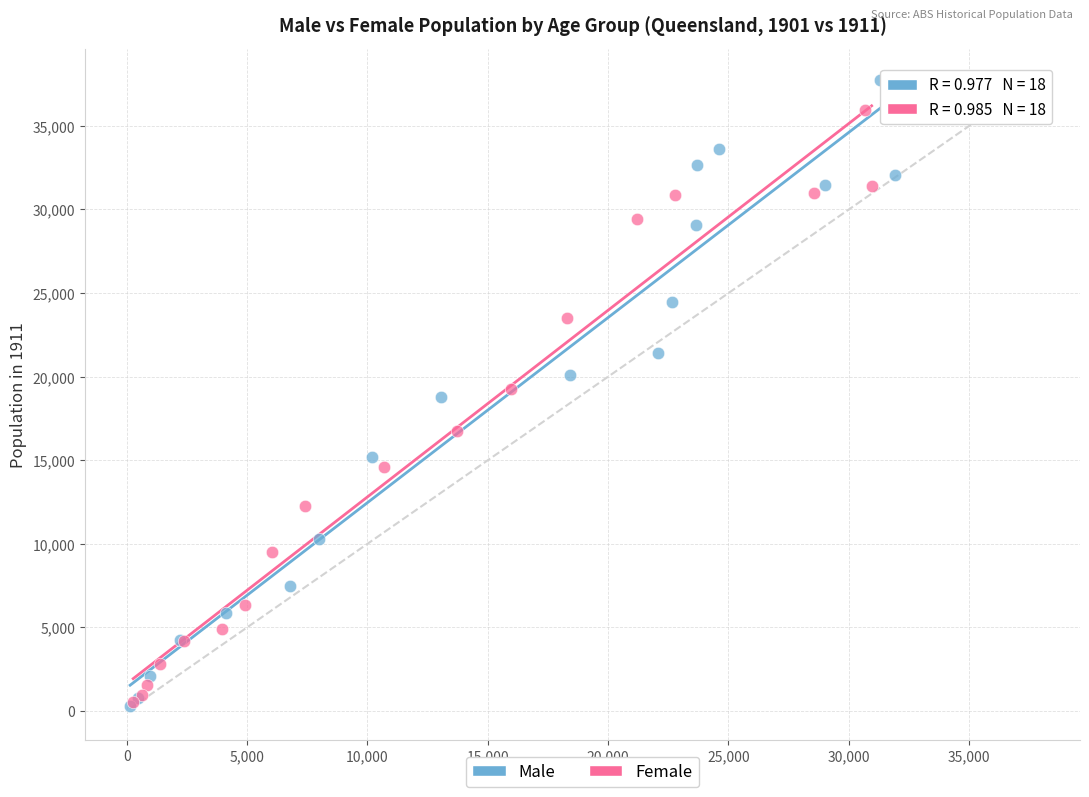

Which series contains the highest Y value?

Male